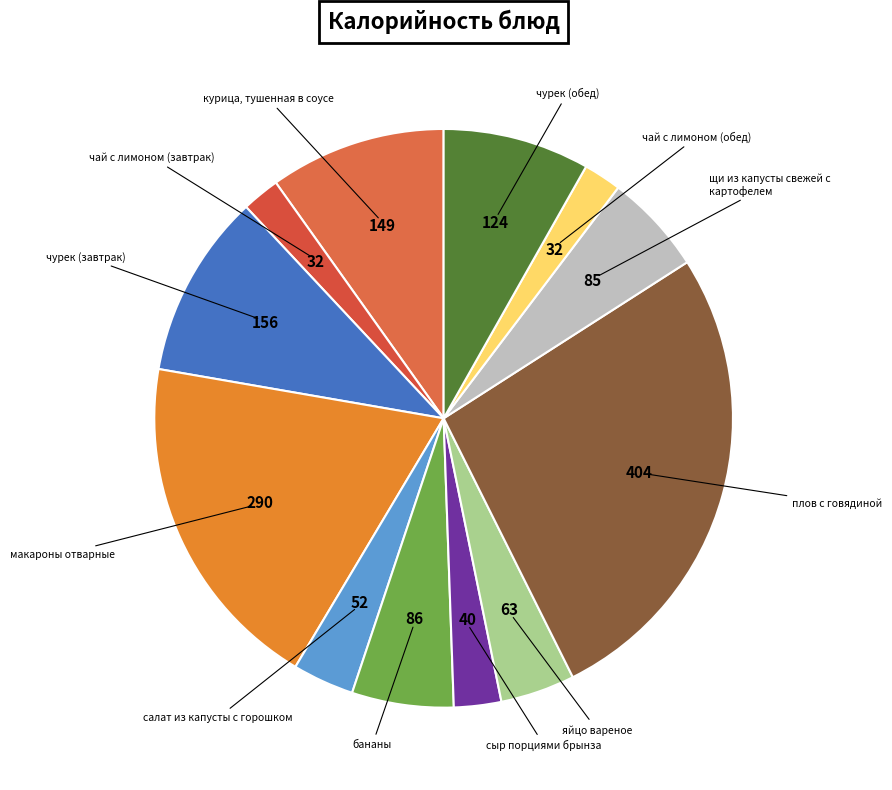

How many segments does this pie chart have?

12